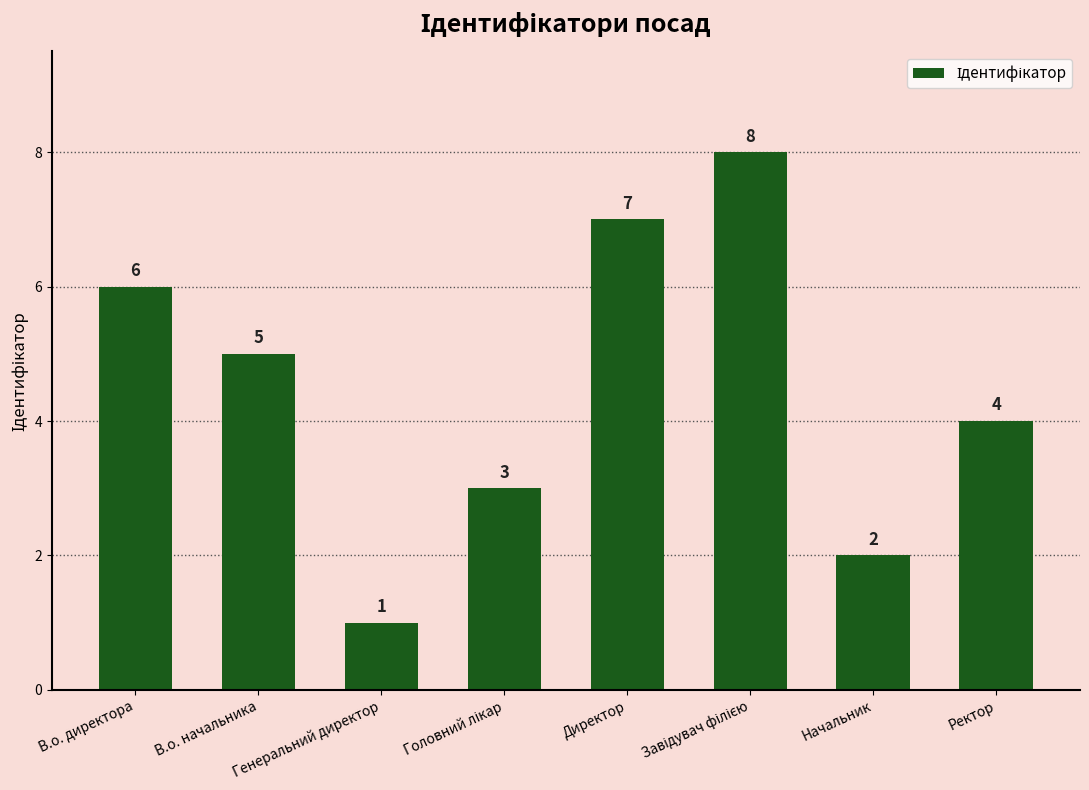

Which has a higher value, В.о. директора or Генеральний директор?

В.о. директора